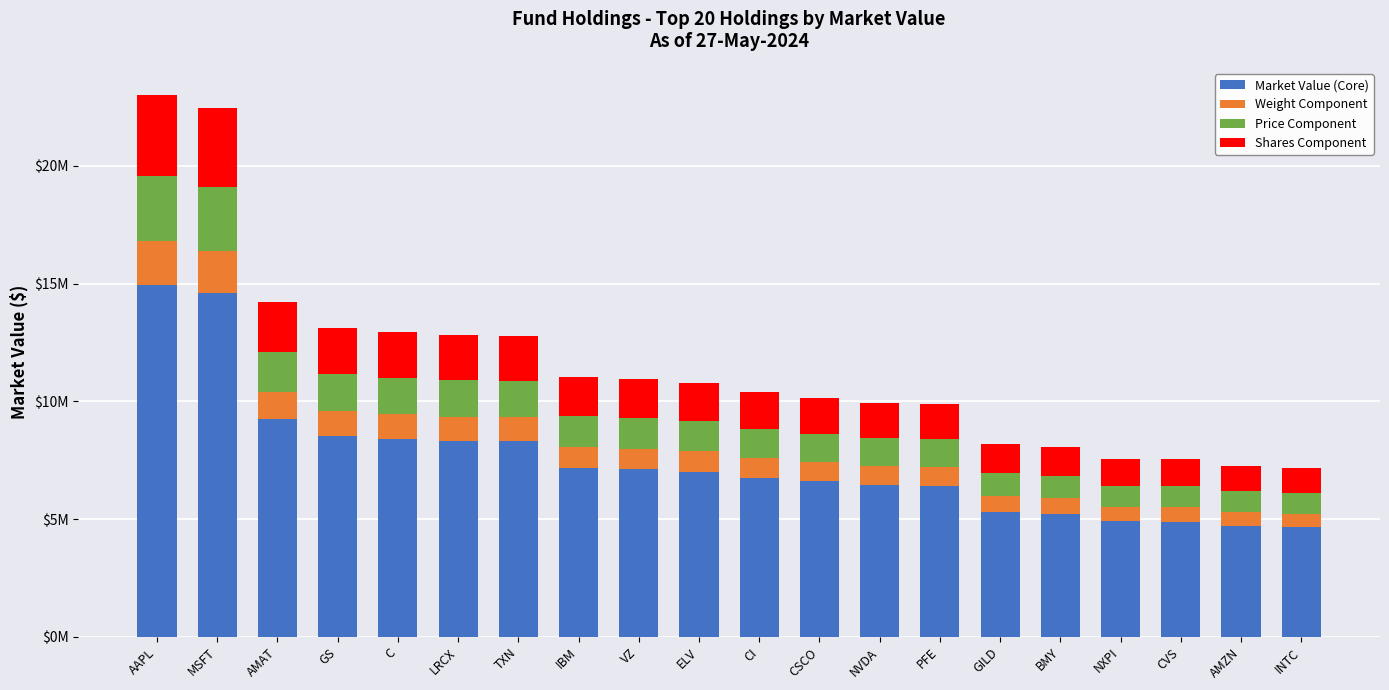

What is the sum of all Price Component values?

27635125.2